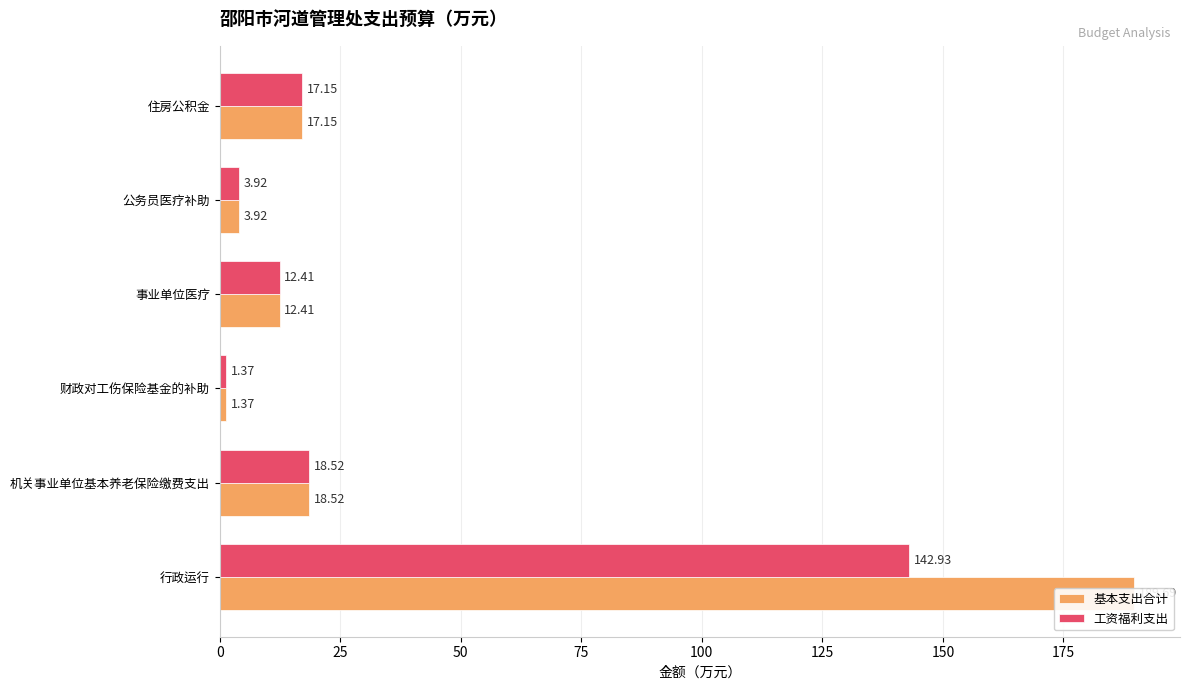

What is the sum of all 基本支出合计 values?

243.1